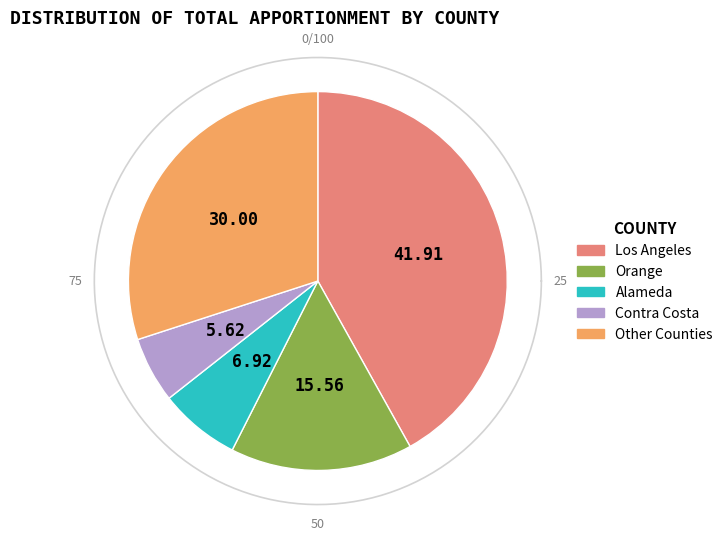

Does Glenn account for over 50% of the chart?

No